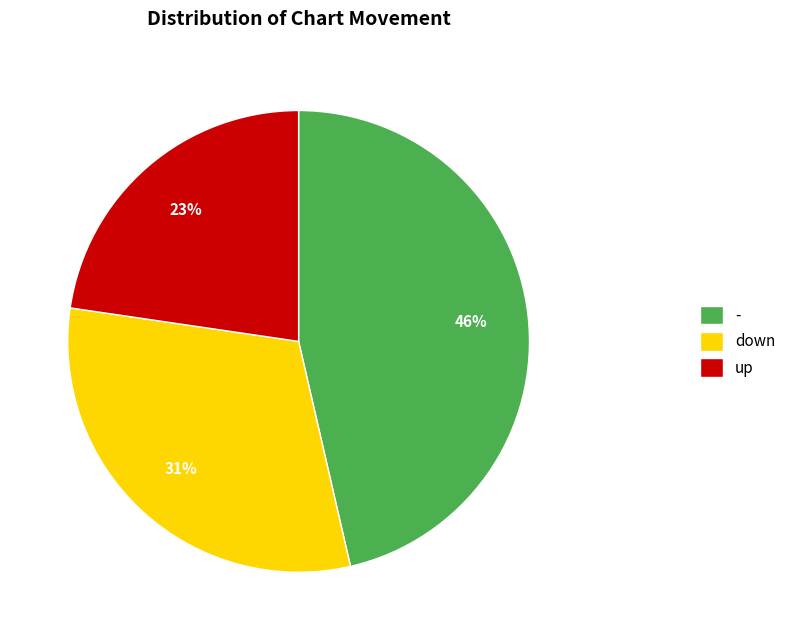

Does - represent more than half of the total?

No